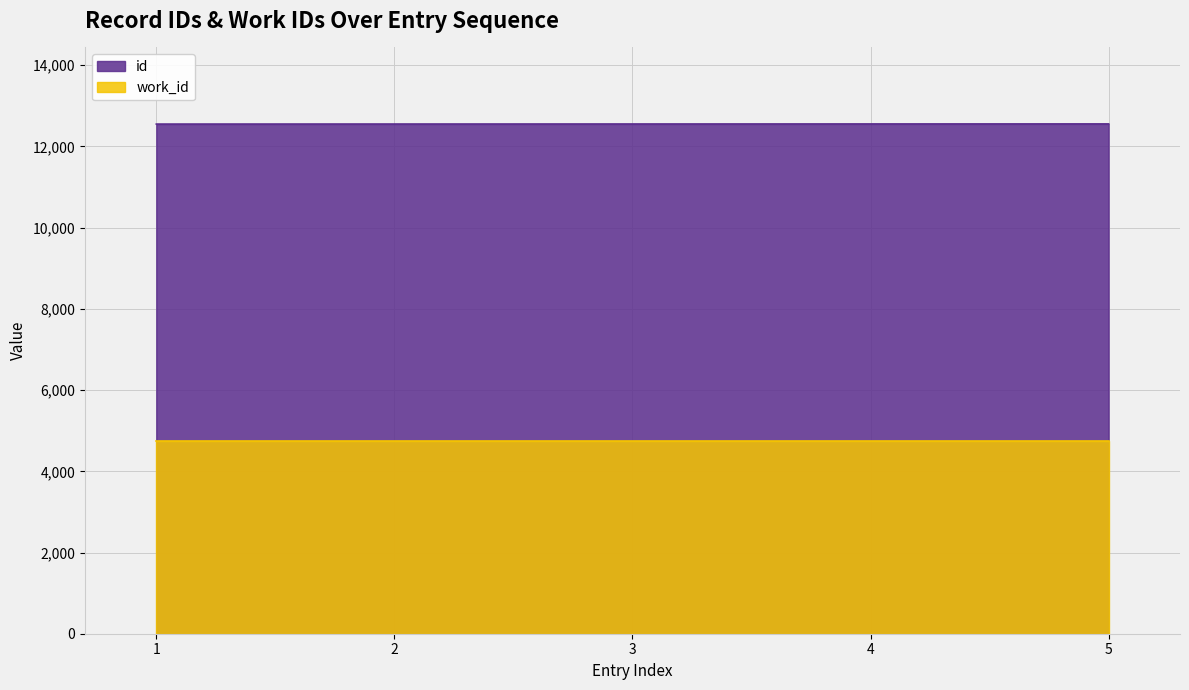

What is the smallest value displayed?

4745